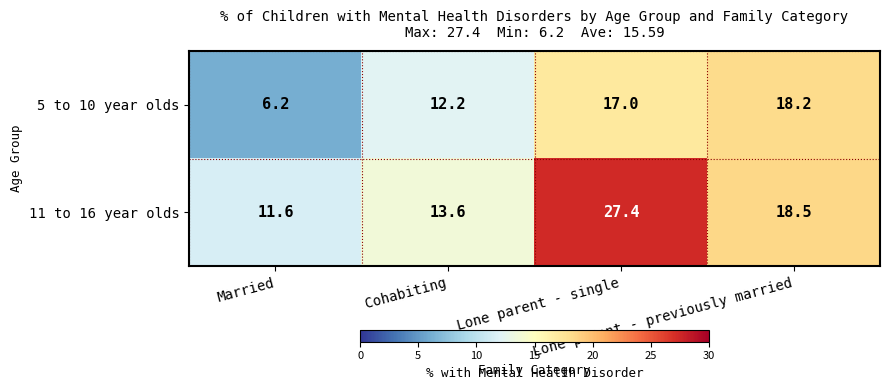

Which series has the widest spread of values?

11 to 16 year olds